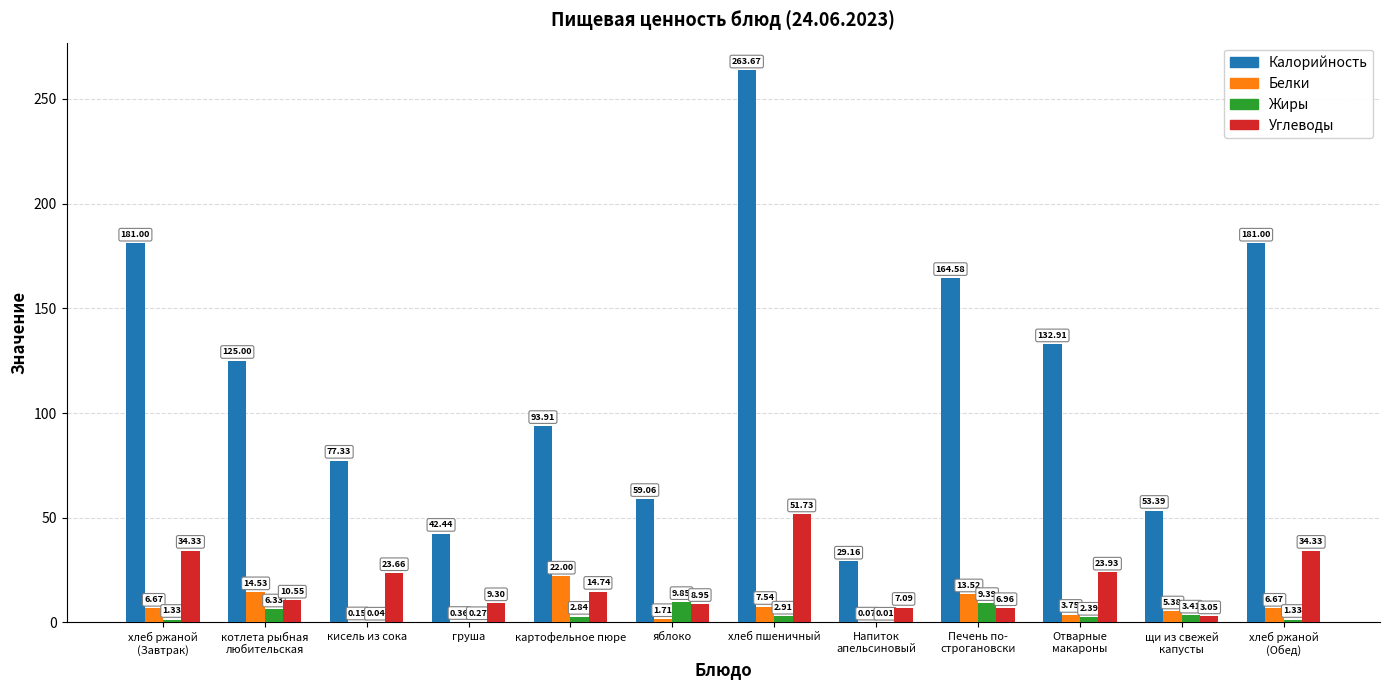

Are the bars grouped side by side (vs. stacked)?

Yes